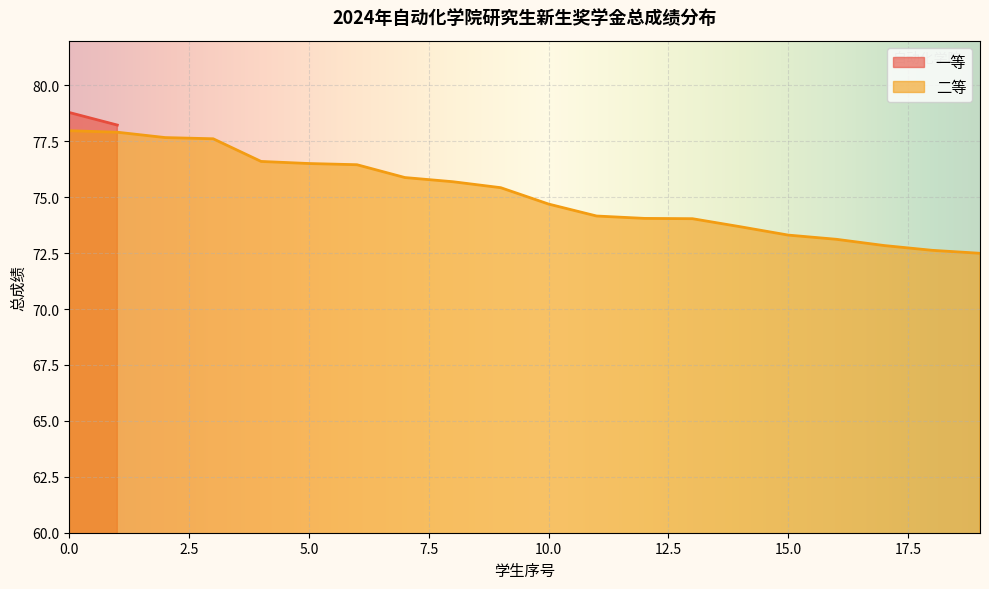

What is the difference between the values at 17 and 12?

1.2